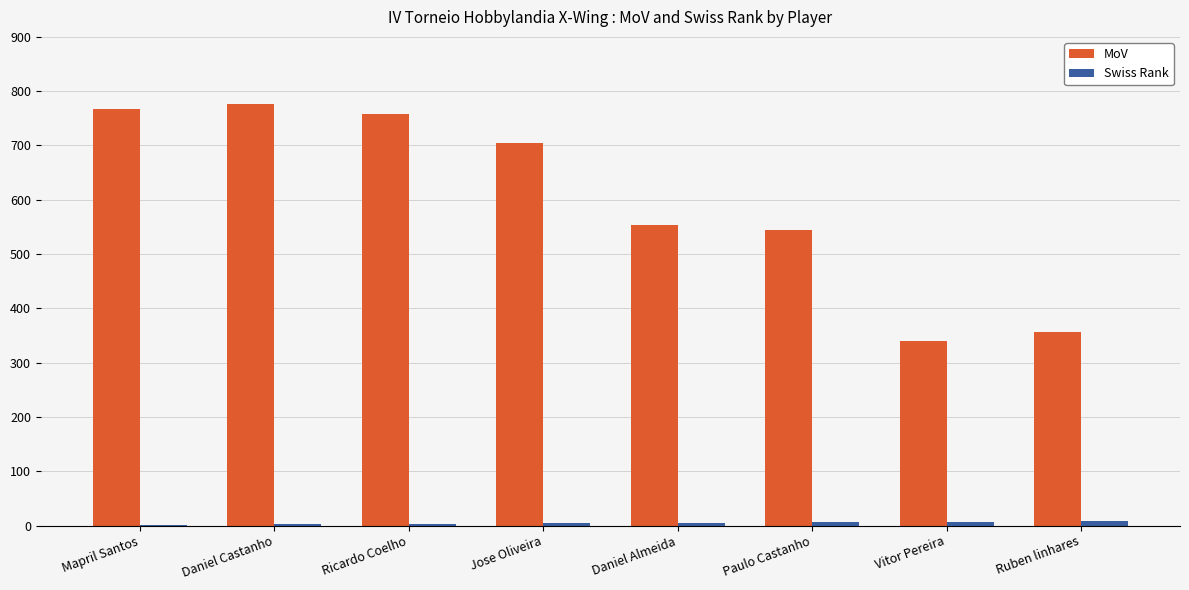

What is the greatest value displayed?

776